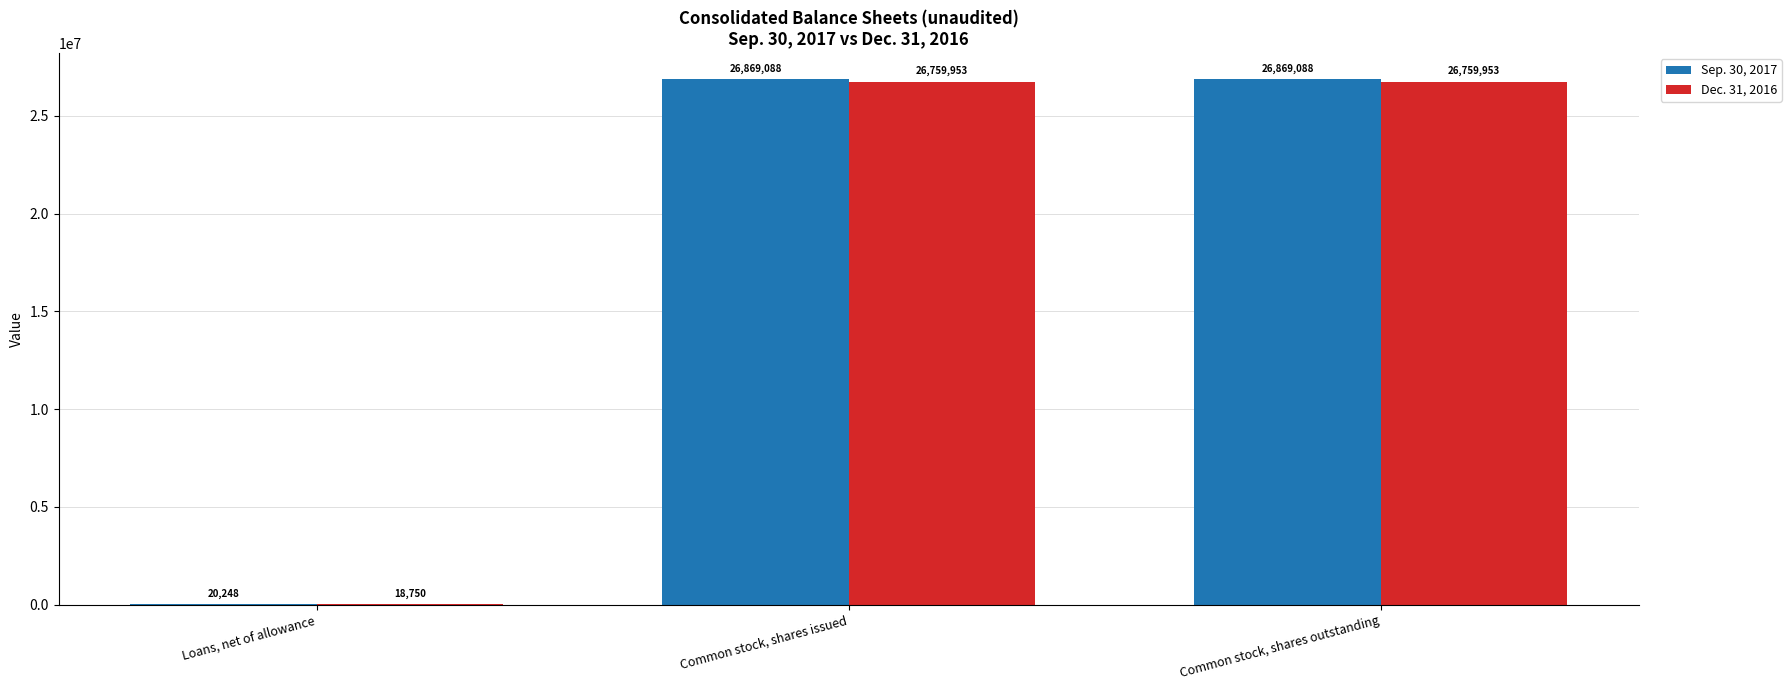

Between Loans, net of allowance and Common stock, shares outstanding, which series saw the biggest shift?

Sep. 30, 2017